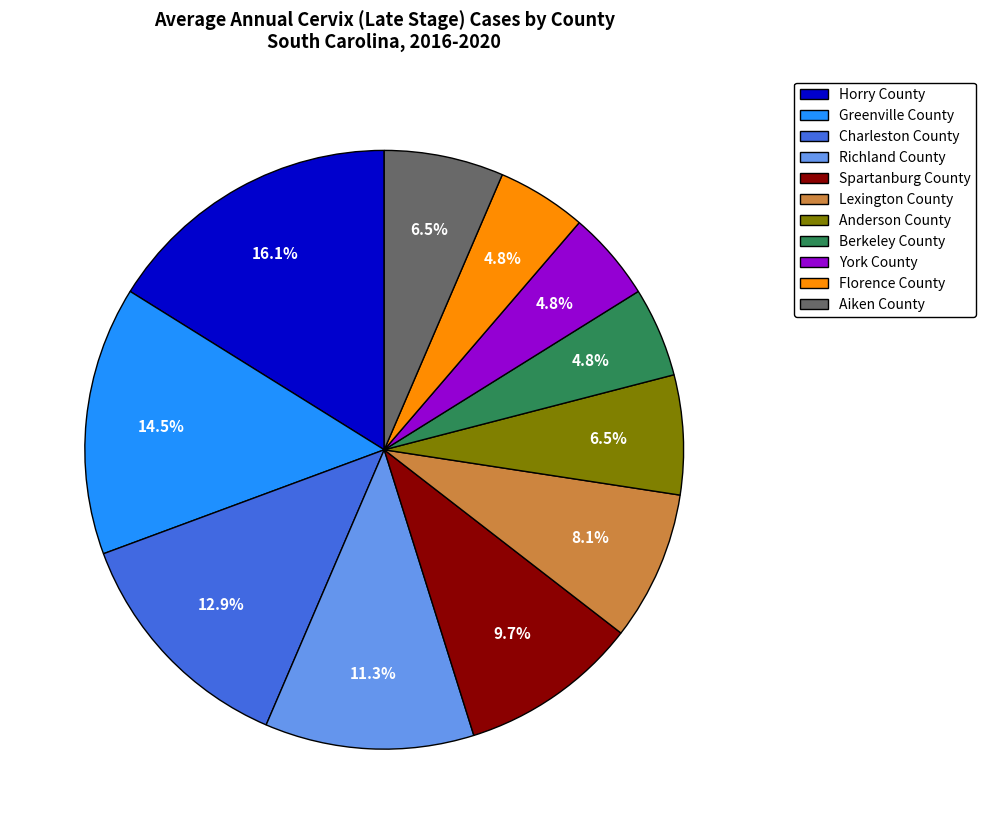

What portion of the pie excludes Greenville County?

85.5%